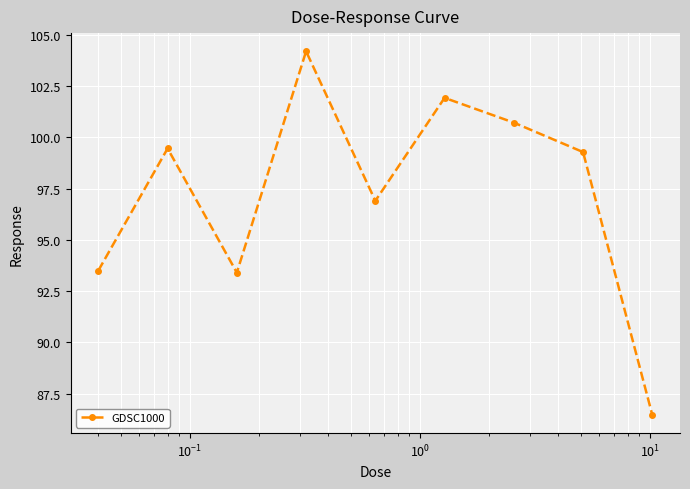

What is the value of the 7th point from the left?

100.7